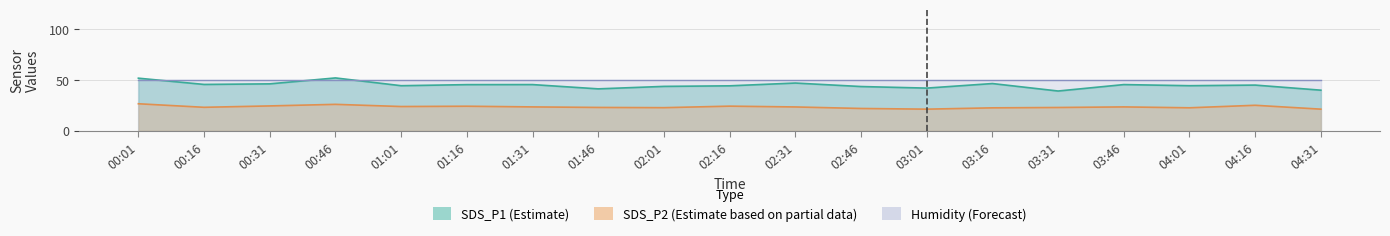

Which series has the largest range (max minus min)?

SDS_P1